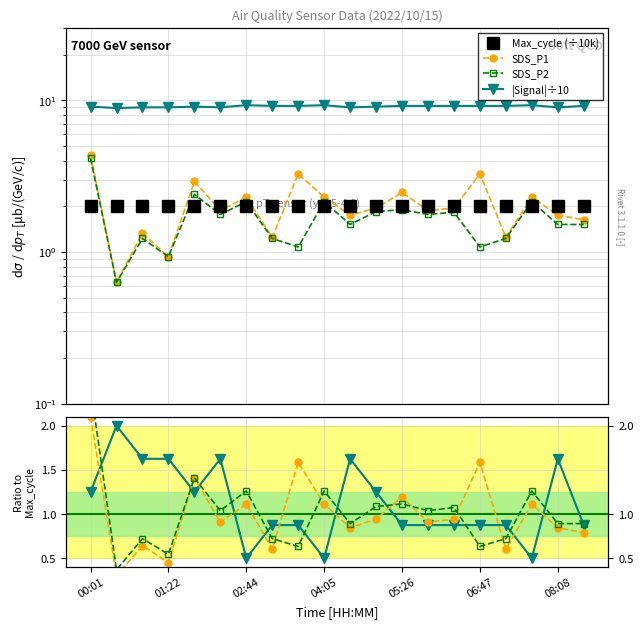

What are all the series names shown in the legend?

SDS_P1, SDS_P2, Max_cycle, Signal